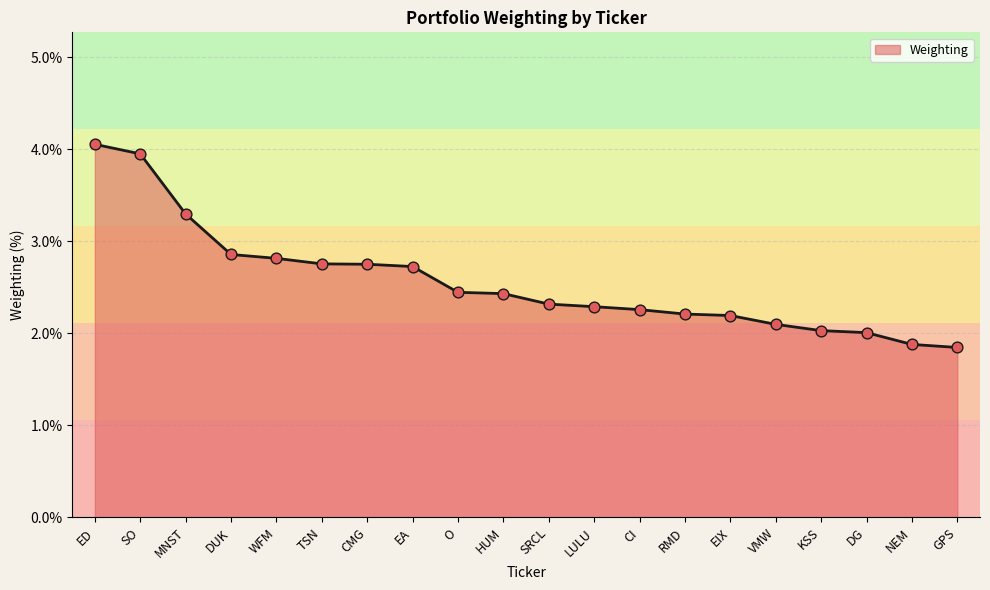

What is the change in value from VMW to GPS?

-0.3